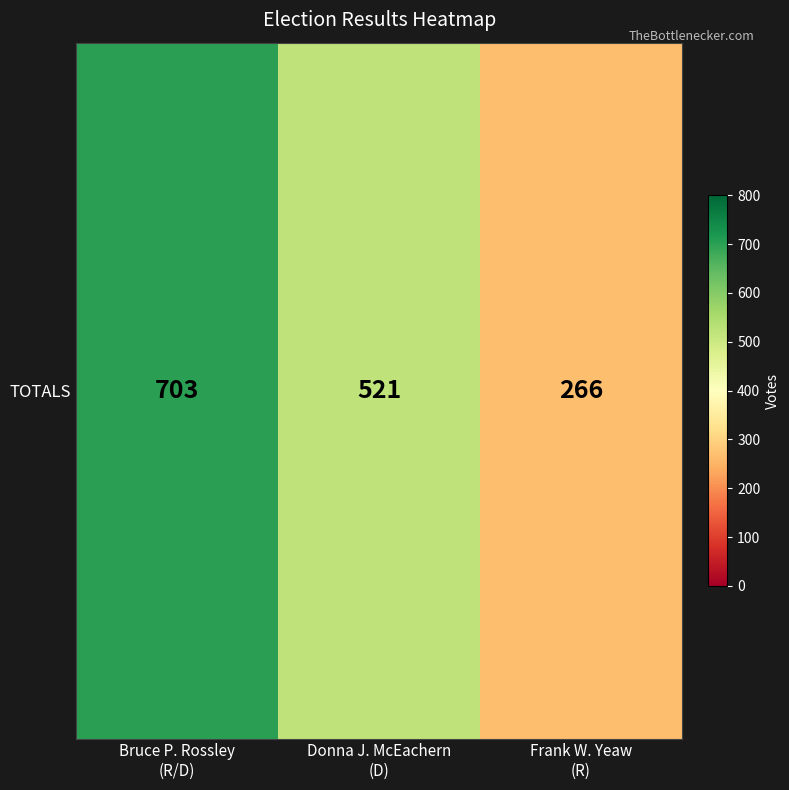

Rank the categories by value from highest to lowest.

Bruce P. Rossley
(R/D), Donna J. McEachern
(D), Frank W. Yeaw
(R)